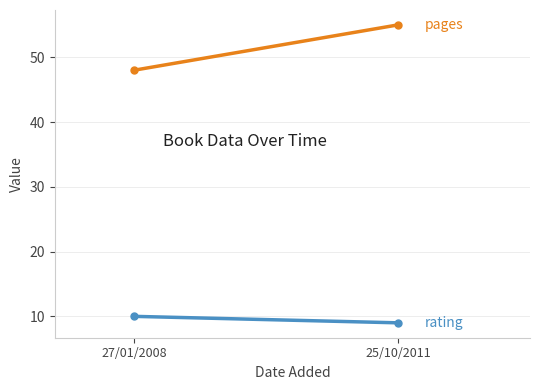

What is the label of the 1st point from the left?

27/01/2008